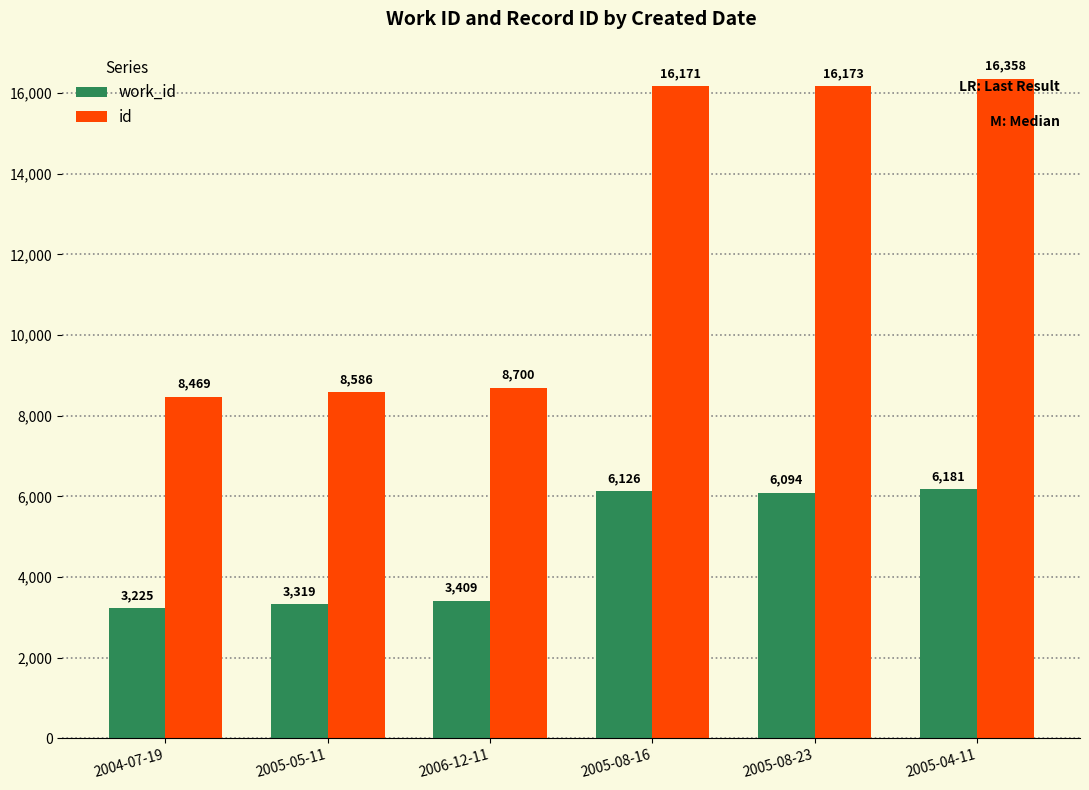

What is the smallest value displayed?

3225